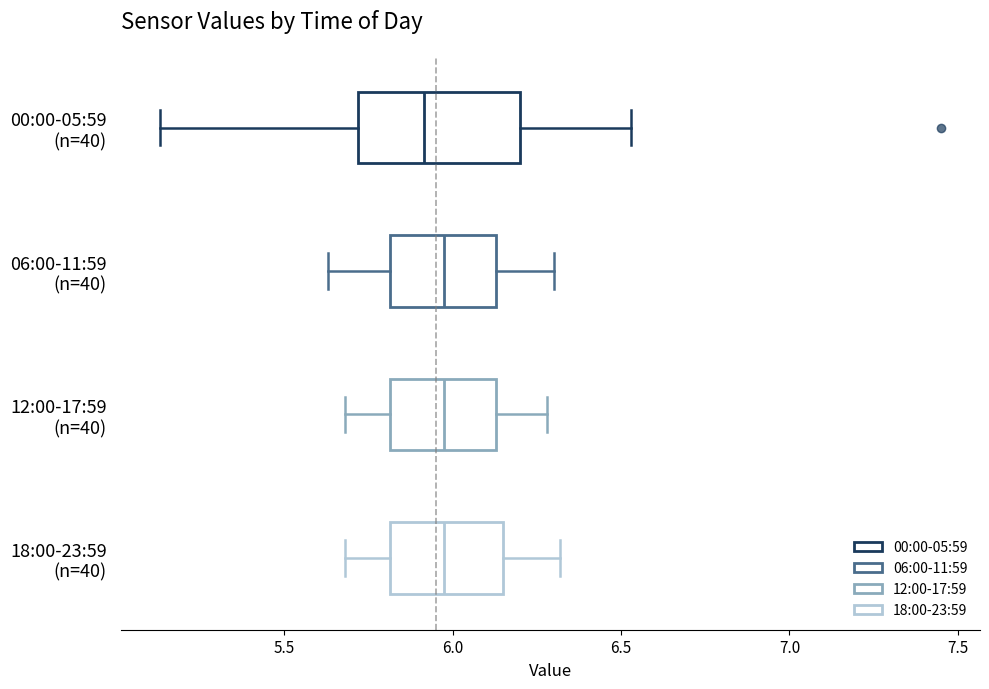

Which box is the widest, from its left edge to its right edge?

00:00-05:59 (n=40)